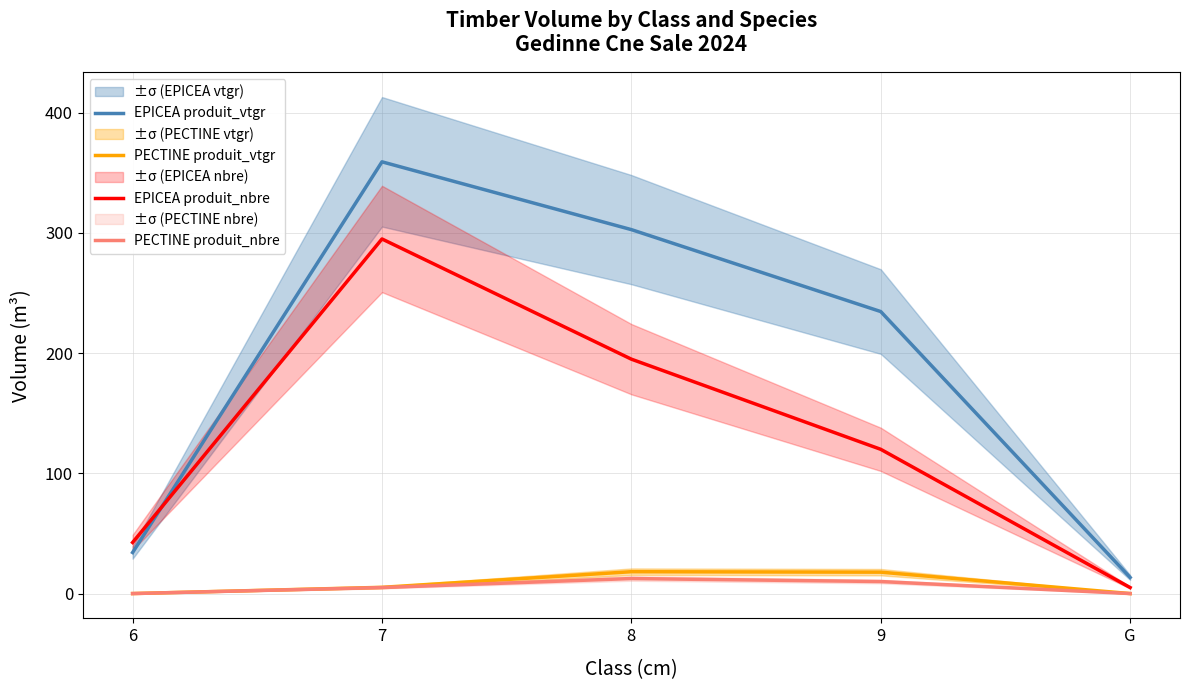

Between 9 and 6, which is larger?

9